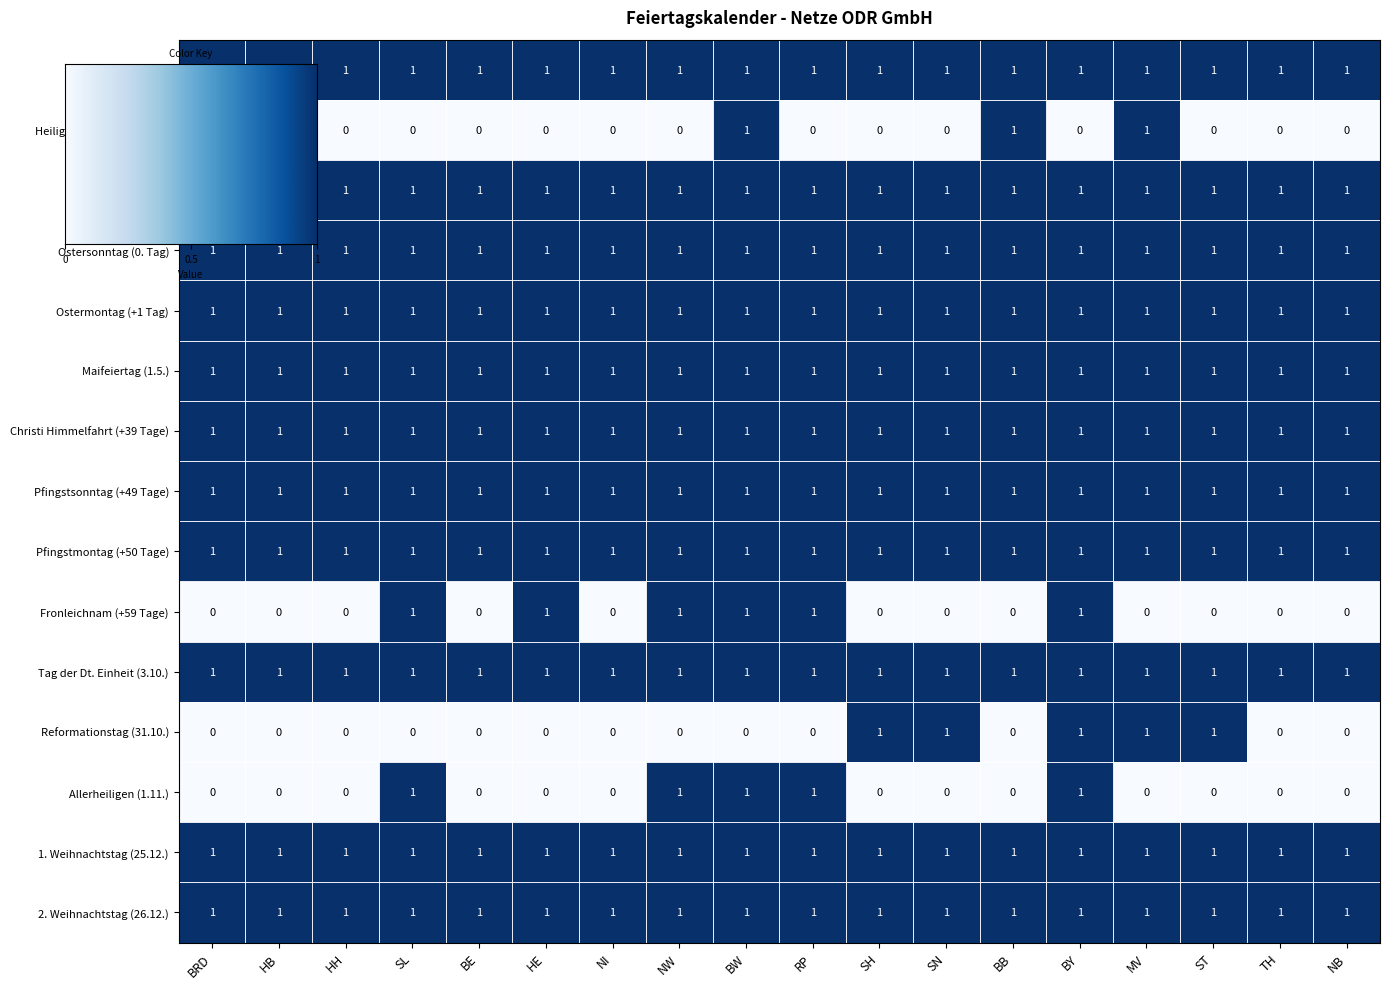

At how many categories does at least one series exceed 0?

18